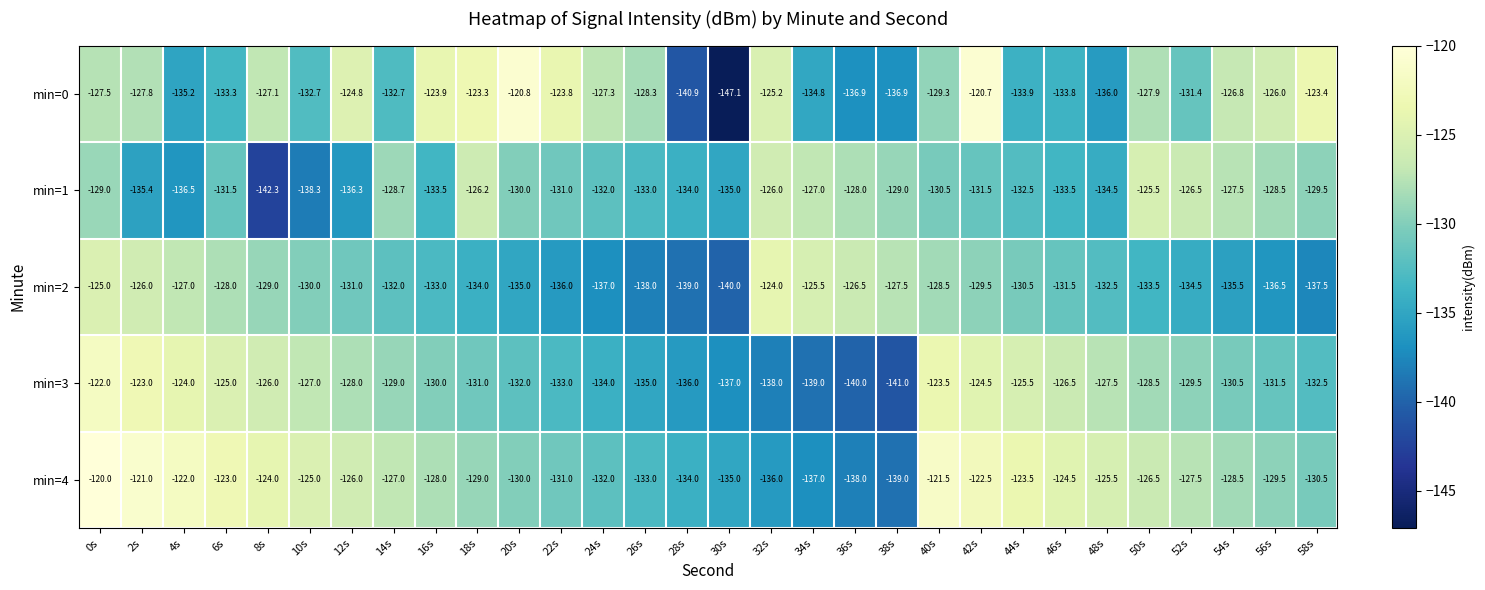

List the series in order of their peak value, highest first.

min=4, min=0, min=3, min=2, min=1